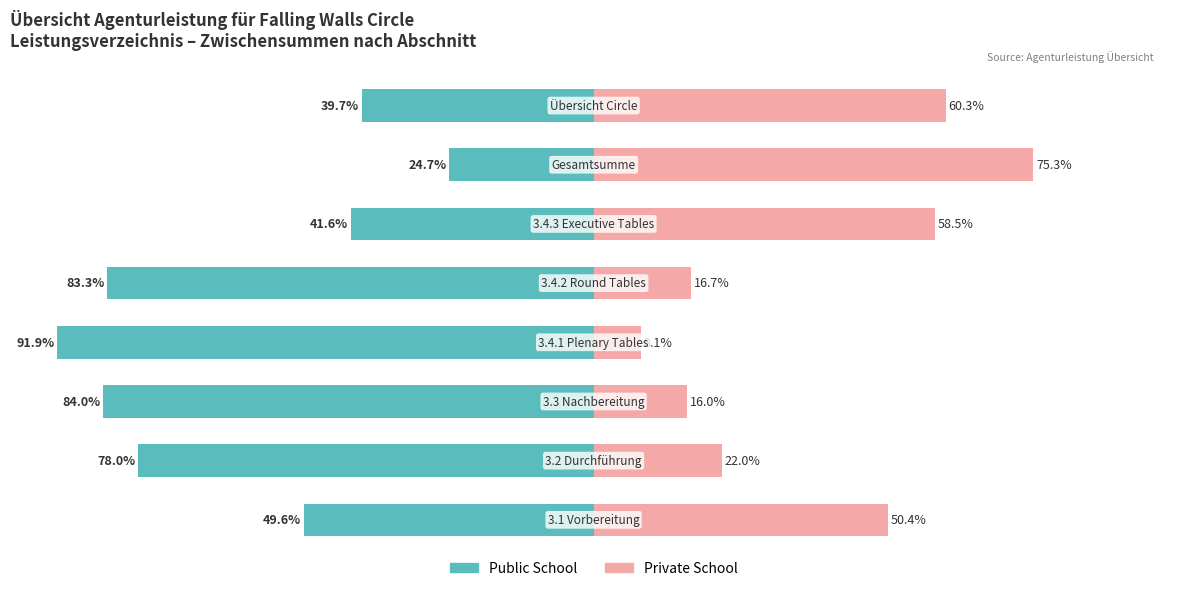

Is it true that Private School equals 10.3 at 4?

False